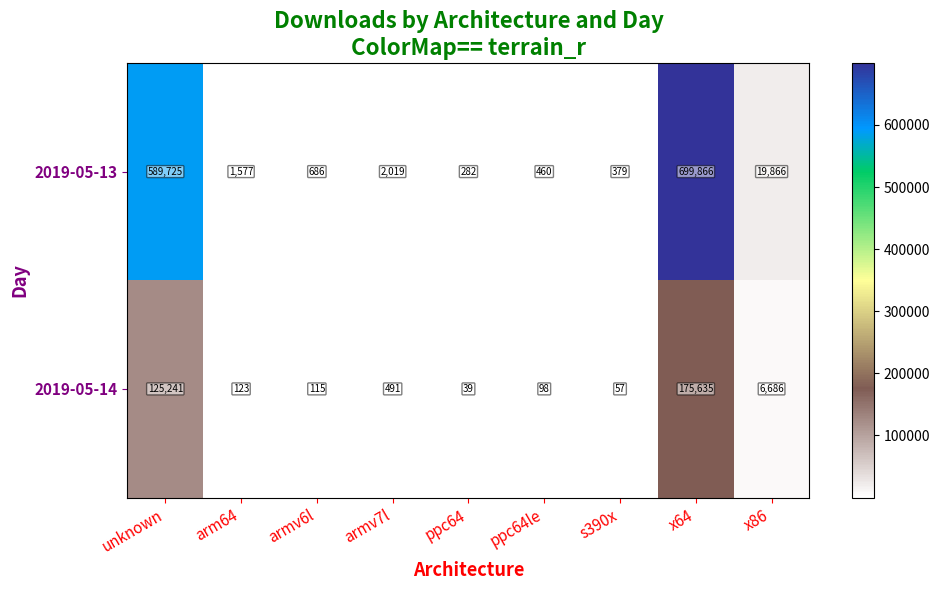

The value of 2019-05-14 at ppc64le is 98. True or false?

True